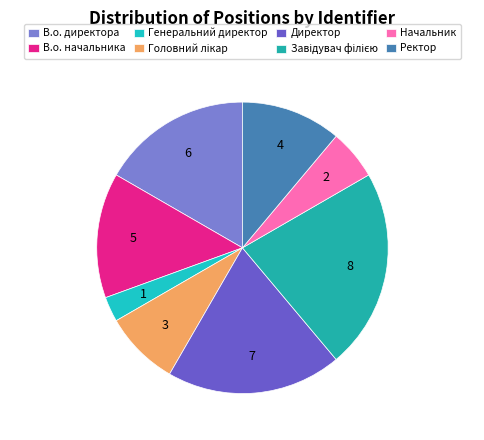

Which category has the biggest portion of the pie?

Завідувач філією